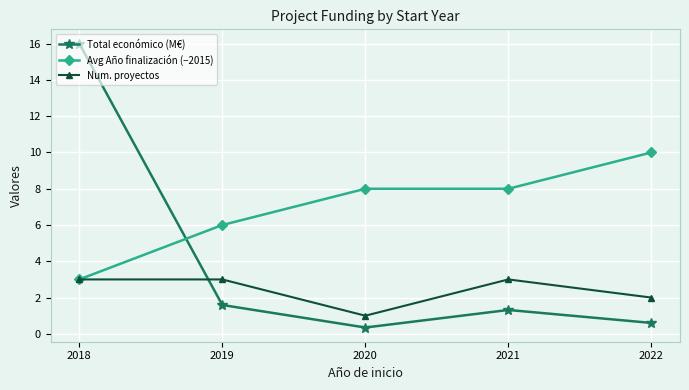

What is the total value across all series at 2019?

10.6